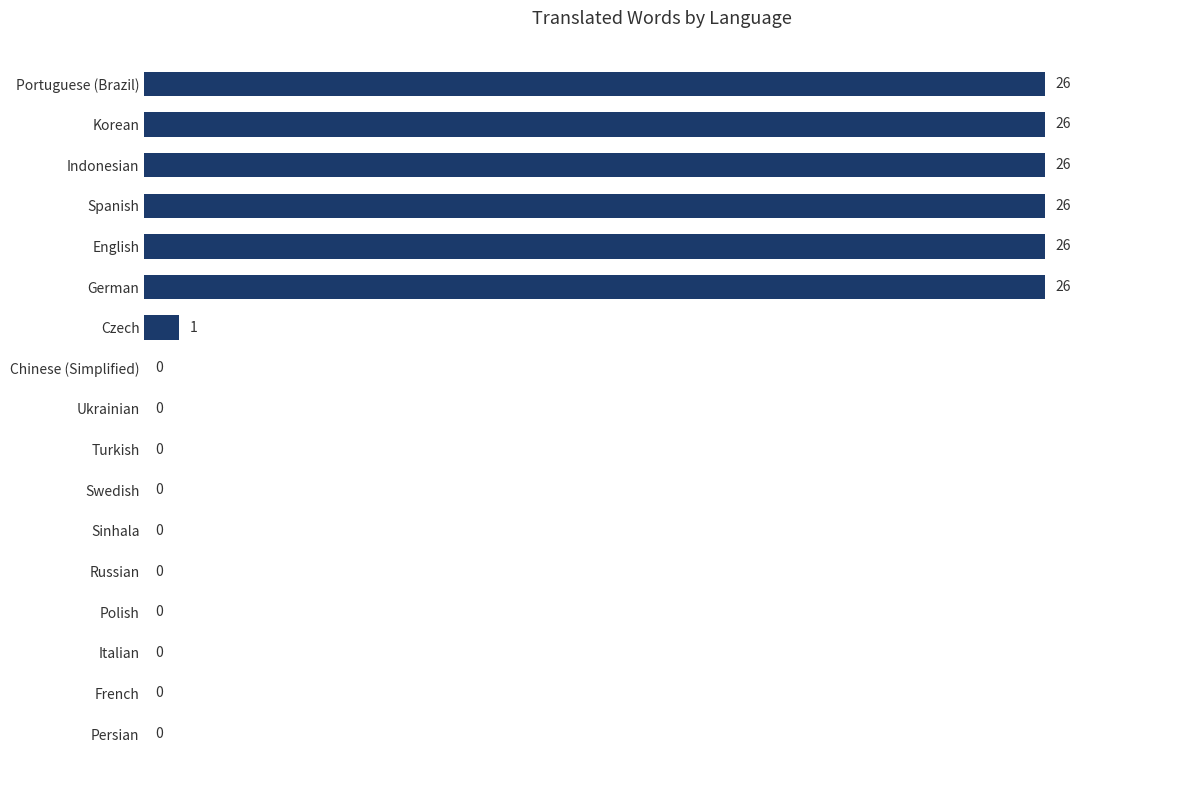

What is the sum of the values at German and Polish?

26